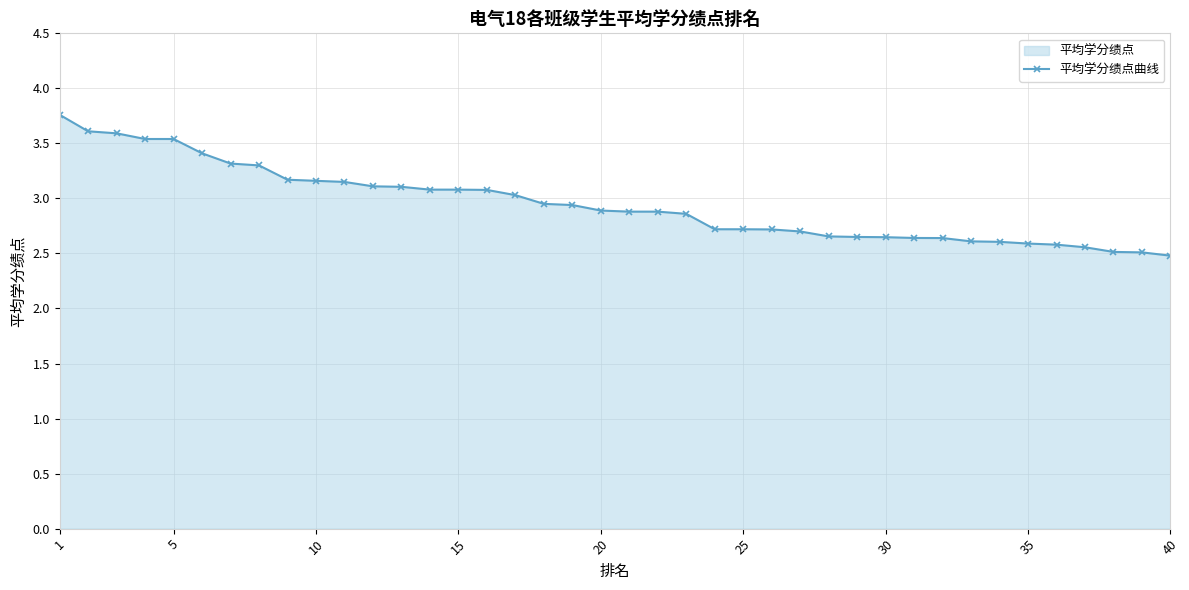

How many data points does each series have?

40